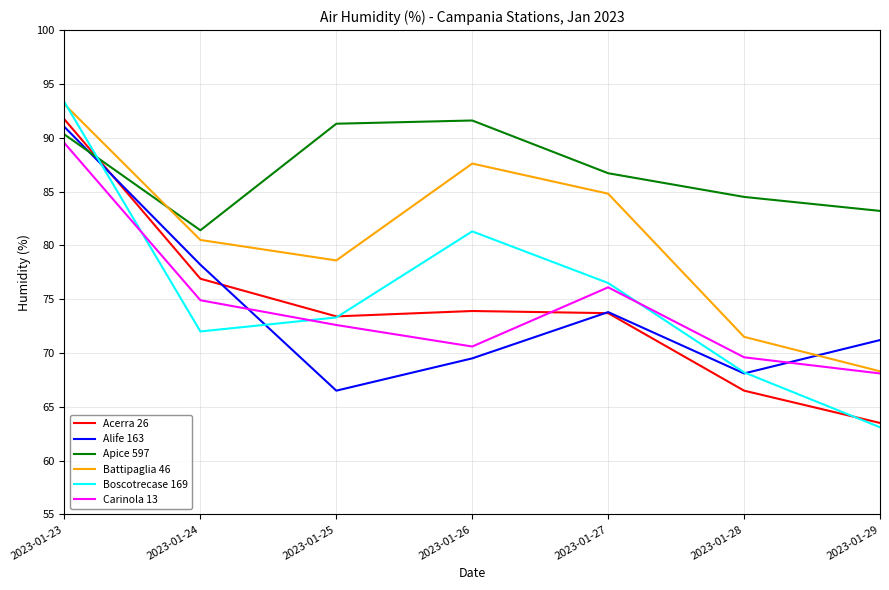

True or false: Carinola 13 and Apice 597 cross at least once.

False